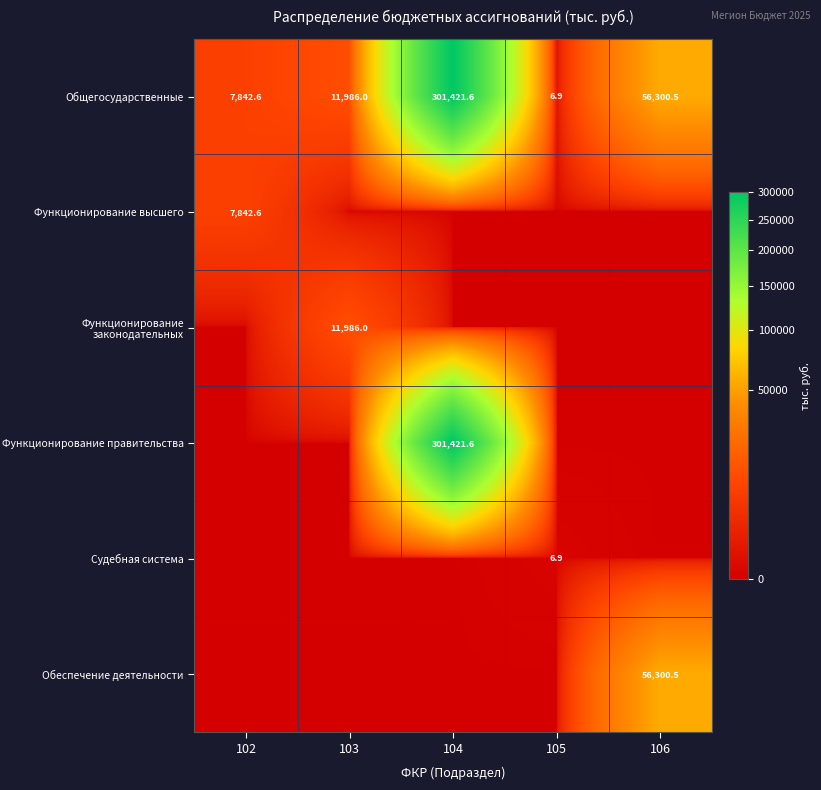

The value of Функционирование высшего at 102 is 3638.9. True or false?

False